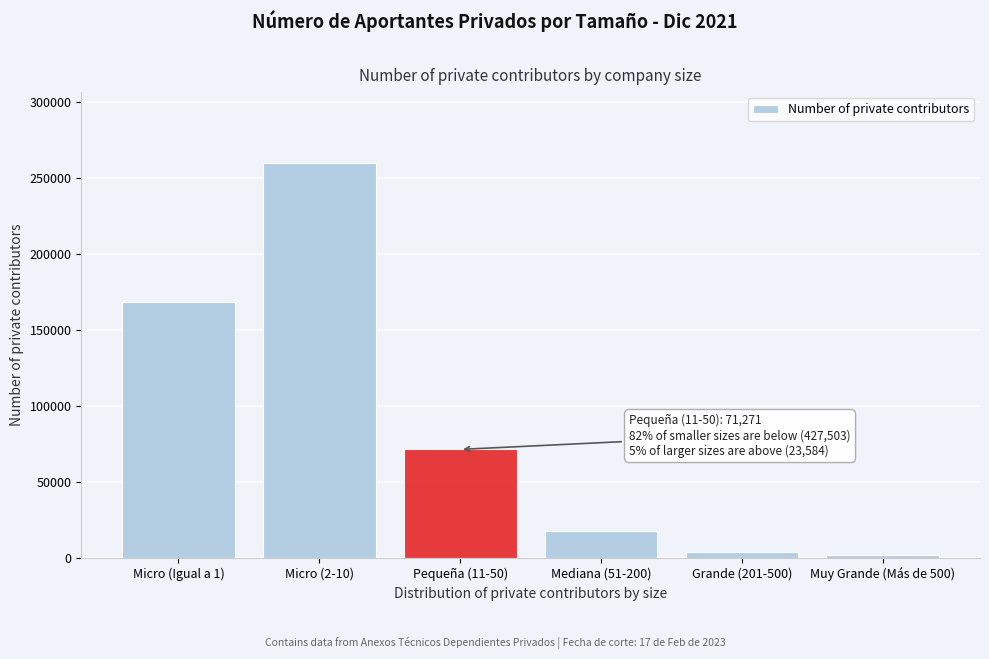

Reading left to right, transcribe all the data shown in this chart.

167921	259582	71271	17915	3649	2020